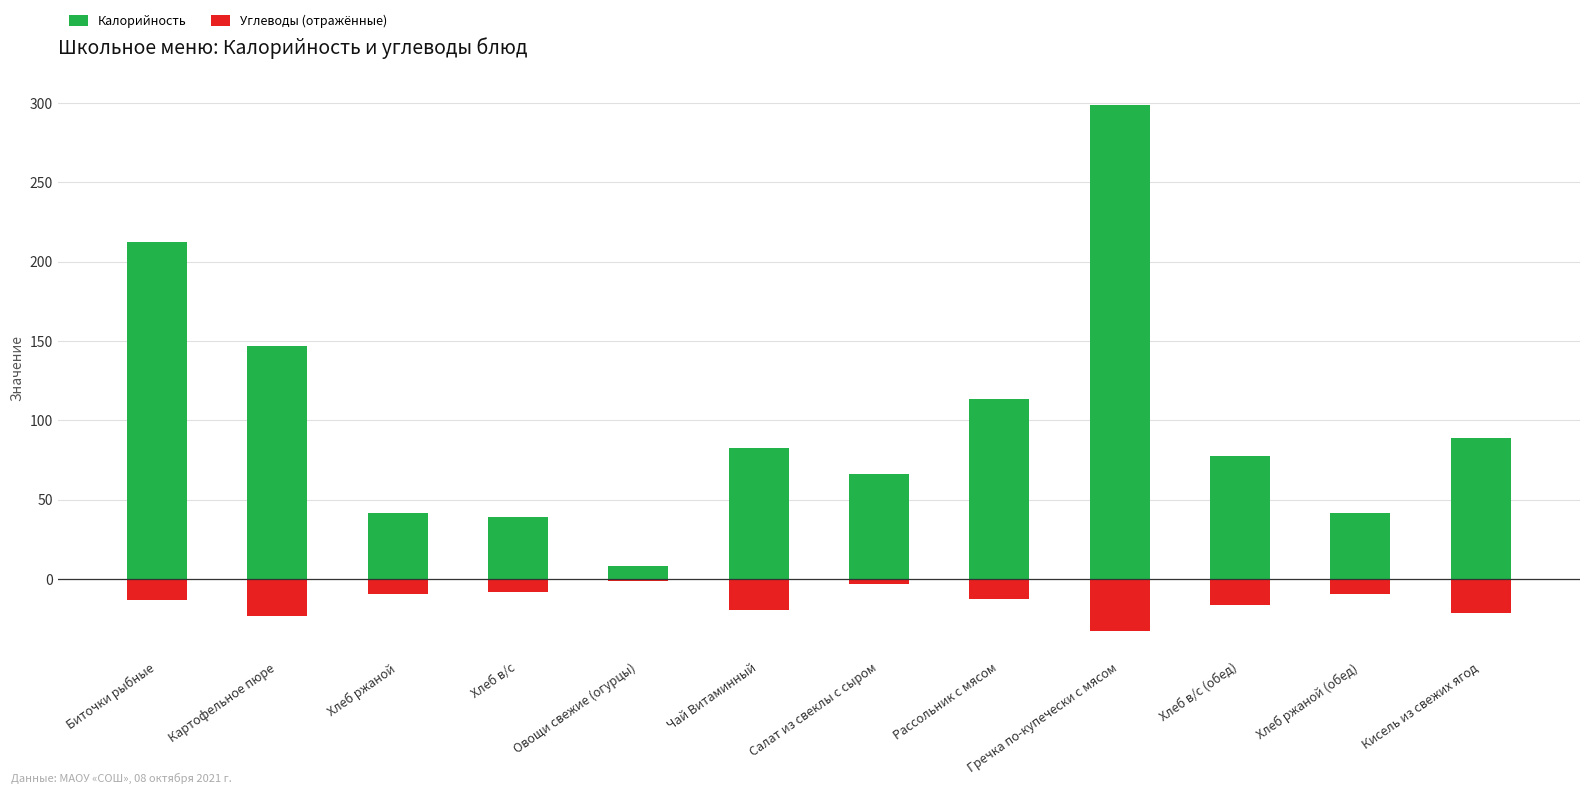

At which category does the chart reach its minimum across all series?

Гречка по-купечески с мясом